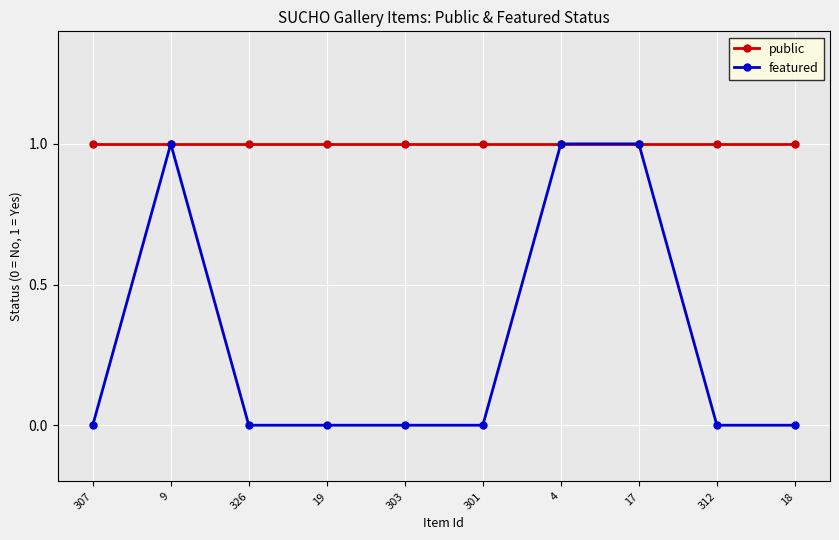

Rank the series at 303 from lowest to highest value.

featured, public